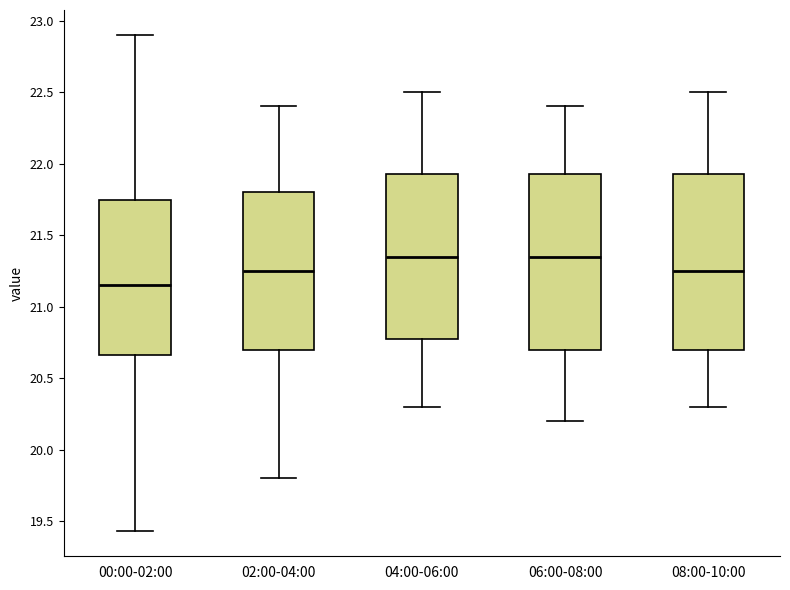

Reading left to right, read every box against the y-axis: the position of its median line, the range the box covers, and the ends of its whiskers. The values are not printed on the chart, so give them approximately, as read against the axis.

00:00-02:00: median 21.15, box 20.65 to 21.75, whiskers 19.45 to 22.90
02:00-04:00: median 21.25, box 20.70 to 21.80, whiskers 19.80 to 22.40
04:00-06:00: median 21.35, box 20.80 to 21.95, whiskers 20.30 to 22.50
06:00-08:00: median 21.35, box 20.70 to 21.95, whiskers 20.20 to 22.40
08:00-10:00: median 21.25, box 20.70 to 21.95, whiskers 20.30 to 22.50